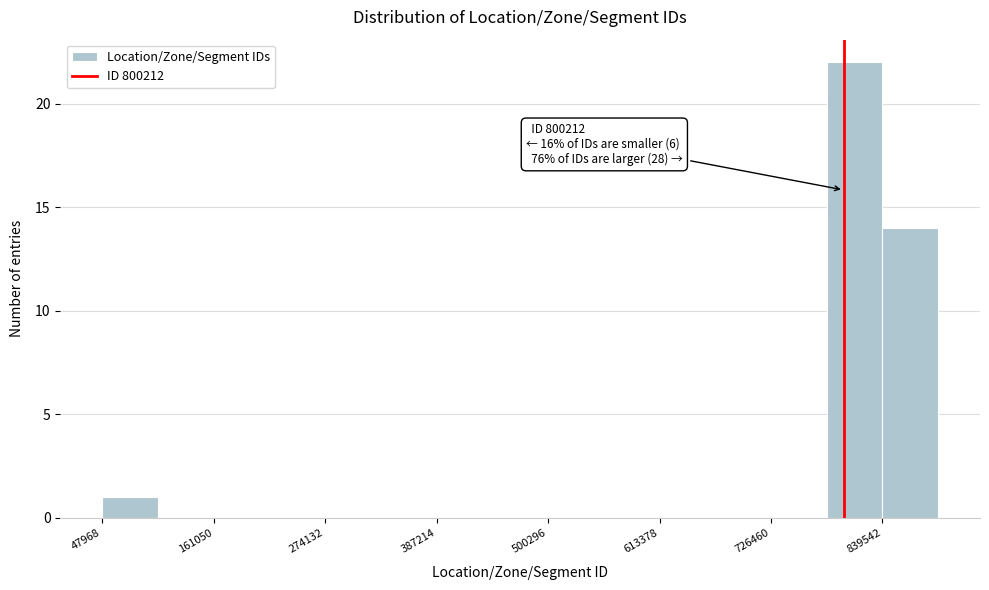

Read against the x-axis, roughly where is the centre of the tallest bar?

820000